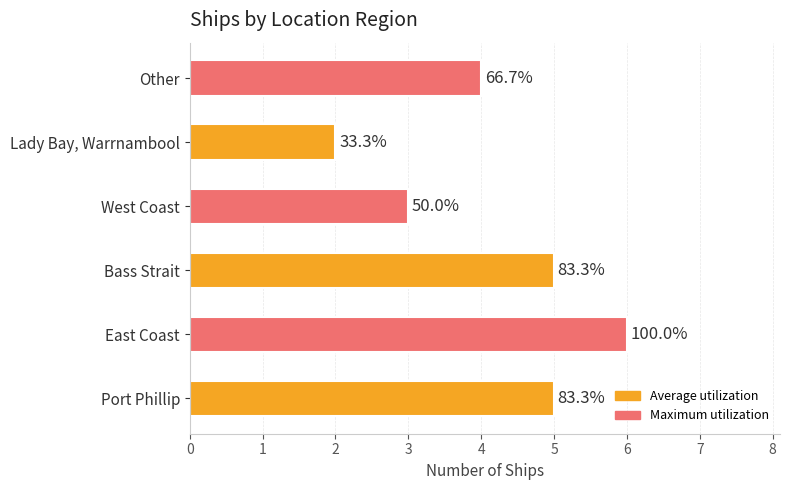

Does the chart contain any negative values?

No